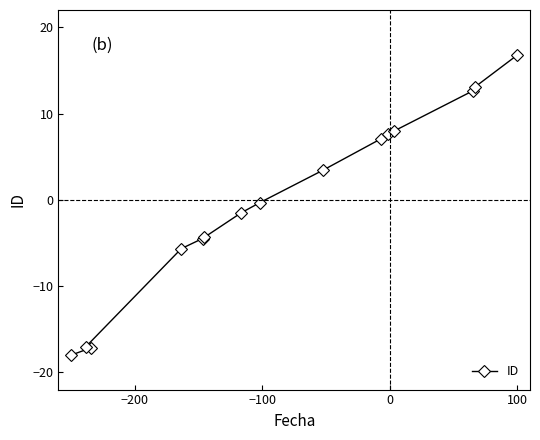

What is the value of the 4th point from the left?

-5.7